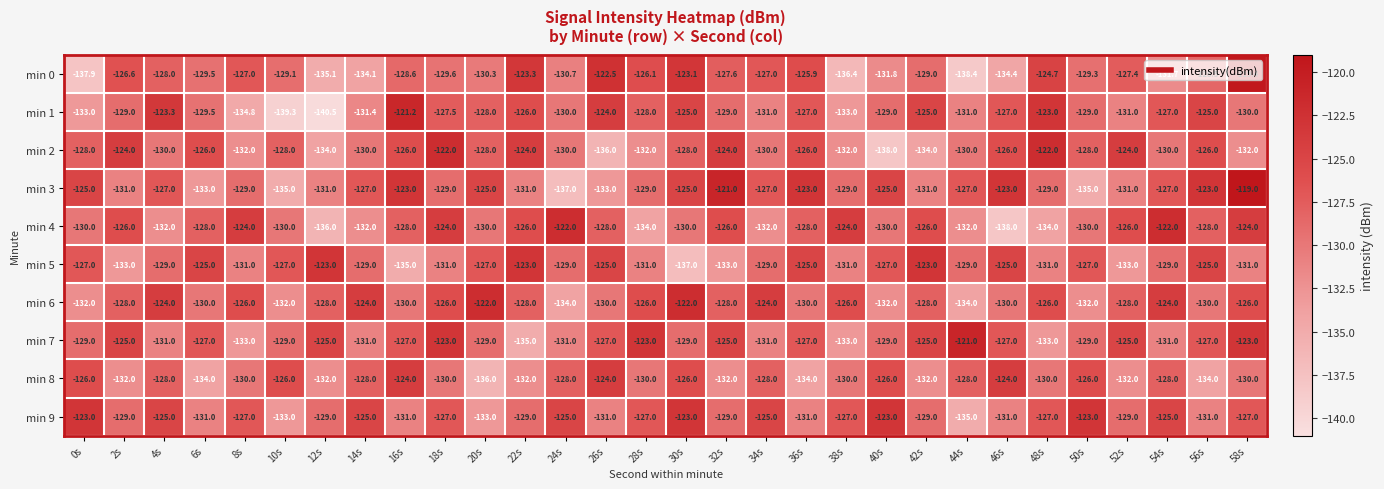

The min 2 series shows -128.0 at 10s. True or false?

True